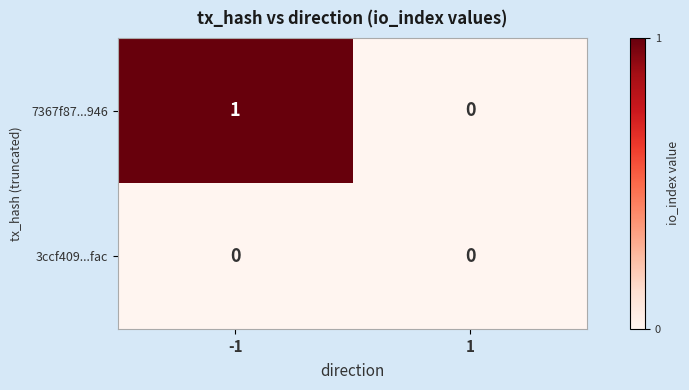

Which series has the widest spread of values?

7367f87...946